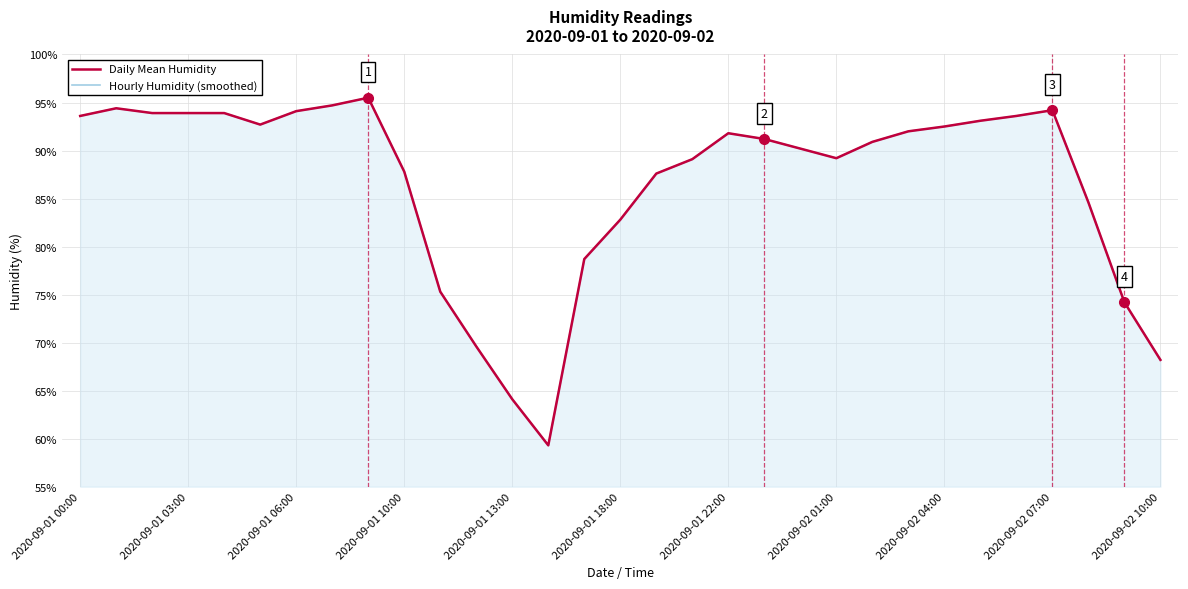

What is the difference between the maximum and minimum values in the Daily Mean Humidity series?

36.2